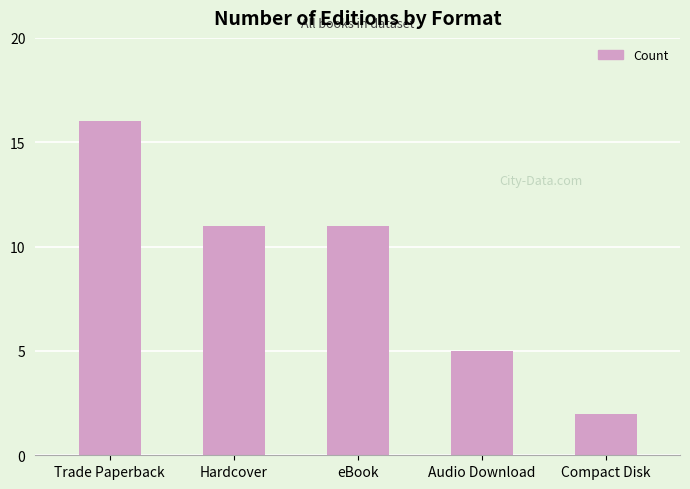

Between eBook and Trade Paperback, which is larger?

Trade Paperback